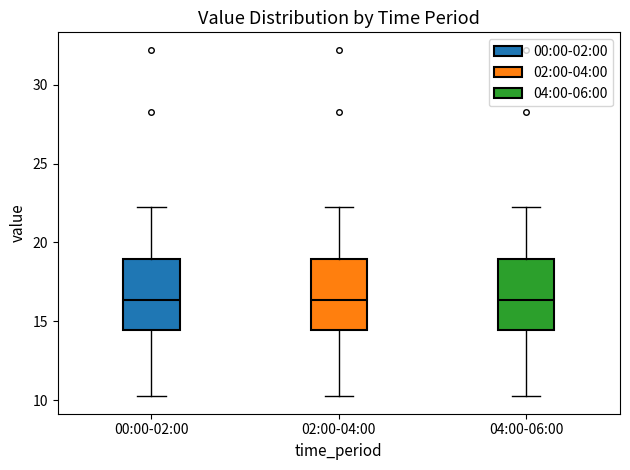

Where does the upper whisker of the box for 04:00-06:00 end on the y-axis? The values are not printed on the chart, so give them approximately, as read against the axis.

22.0